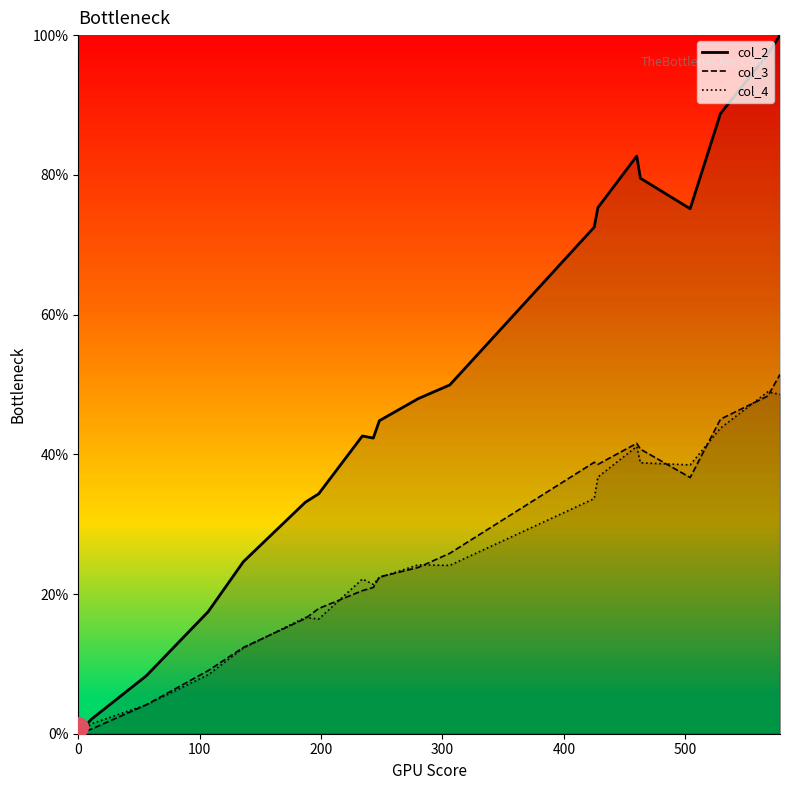

Which series has the largest total across all categories?

col_2